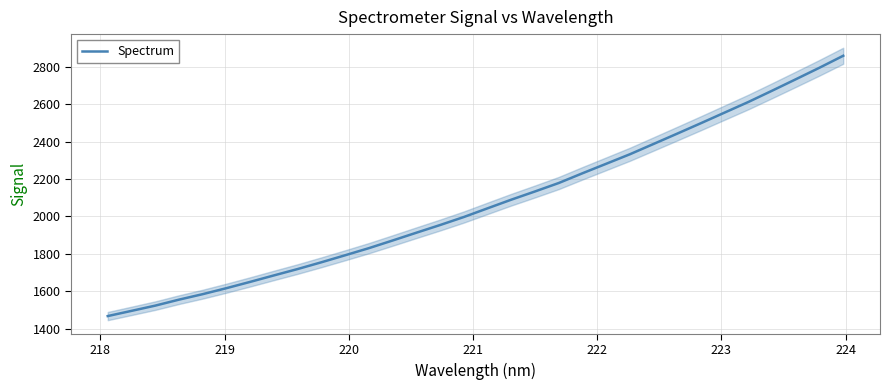

What is the minimum value shown in the chart?

1467.6